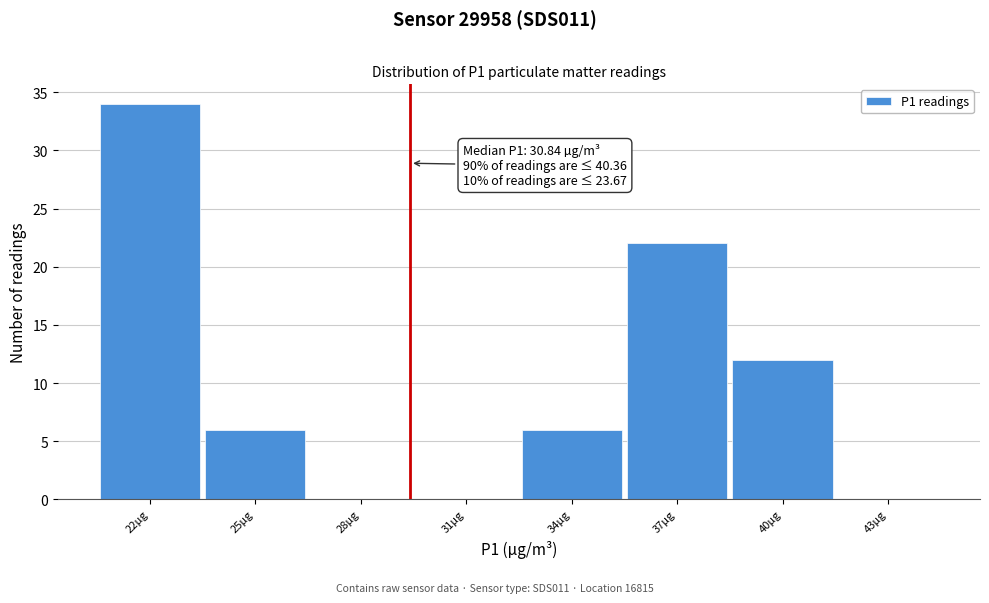

Reading left to right, transcribe all the data shown in this chart.

22µg=34	25µg=6	28µg=0	31µg=0	34µg=6	37µg=22	40µg=12	43µg=0